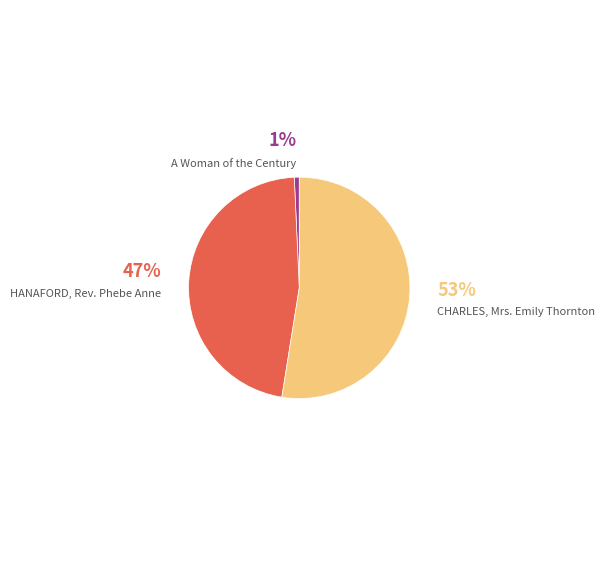

Does CHARLES, Mrs. Emily Thornton represent more than half of the total?

Yes